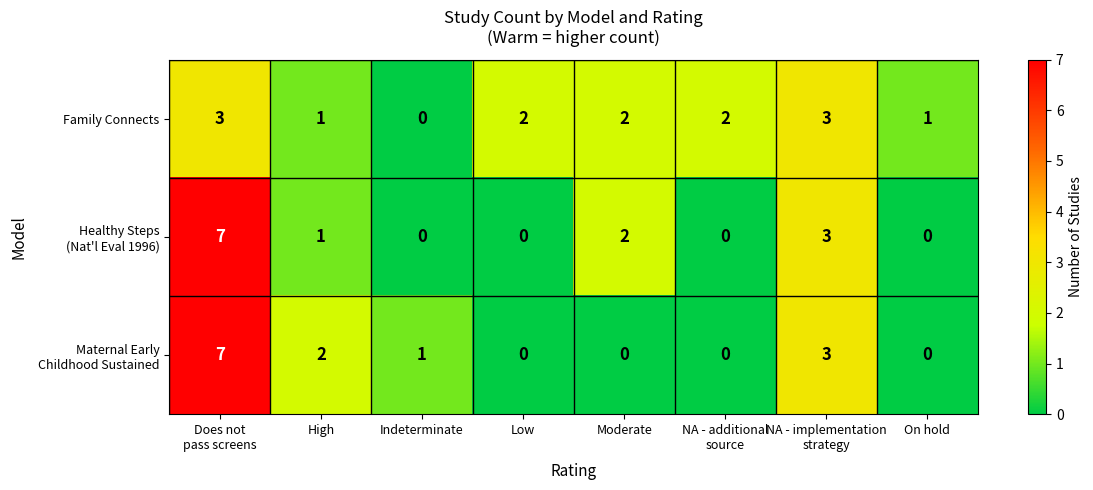

Which category has the lowest value in the Family Connects series?

Indeterminate